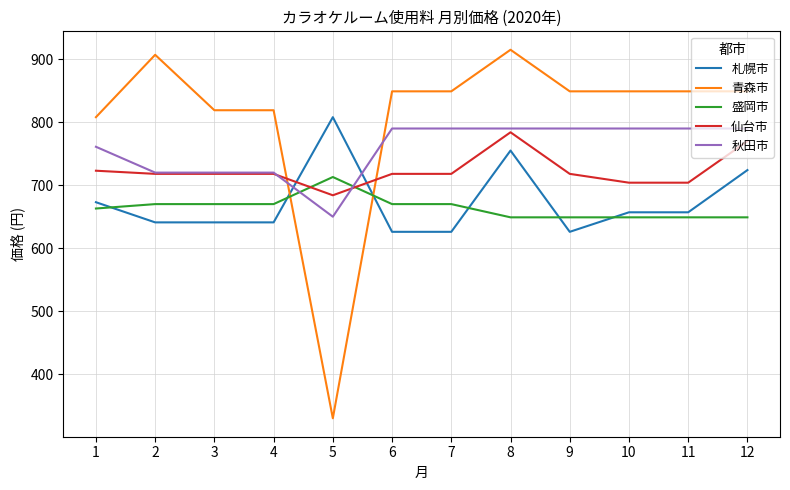

Which series changed the most between 2 and 9?

秋田市